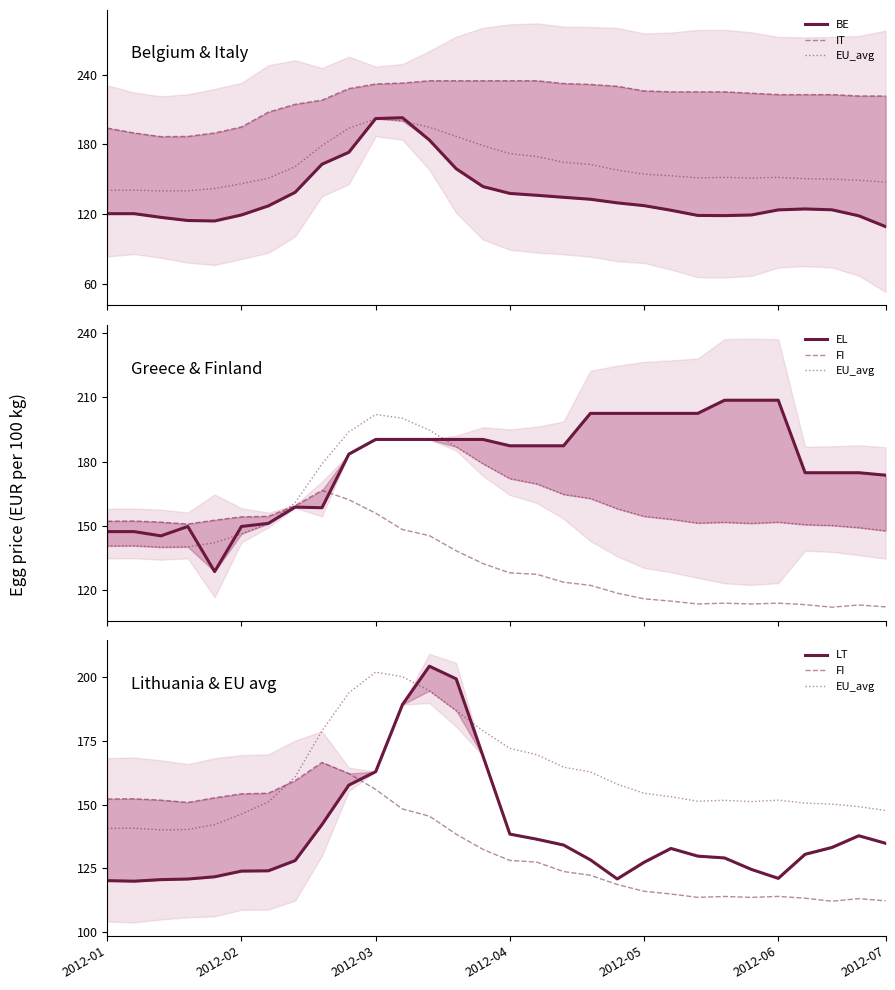

Is it true that IT equals 291.0 at 28?

False